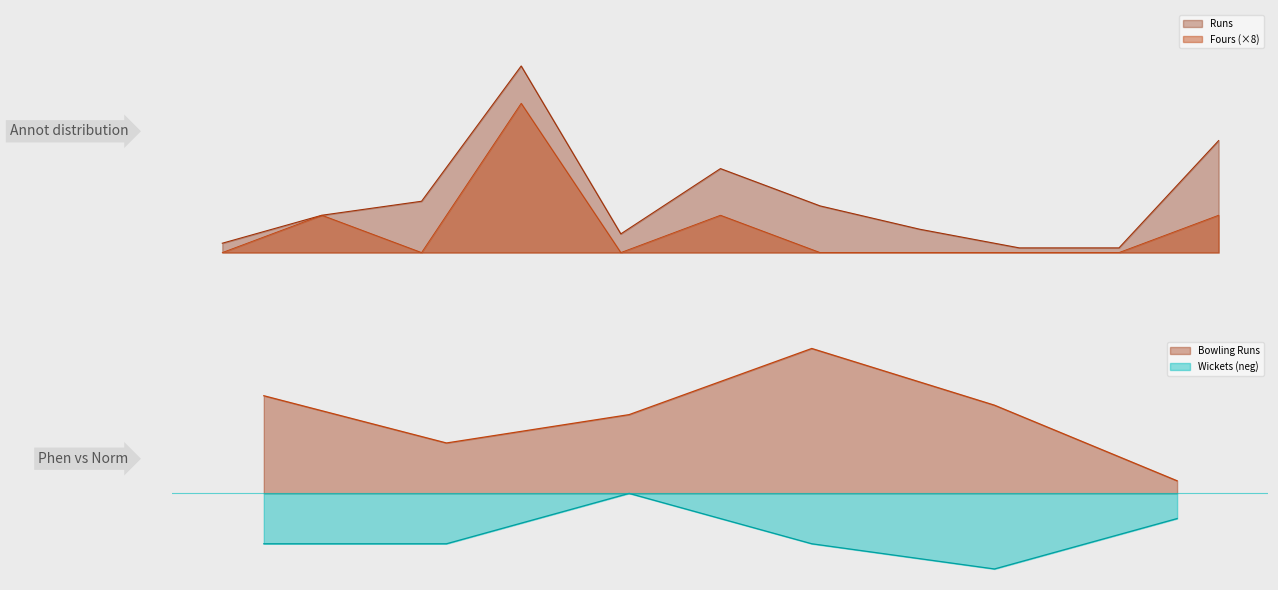

Where is Runs nearest to the value 20?

Jaswant Nigah